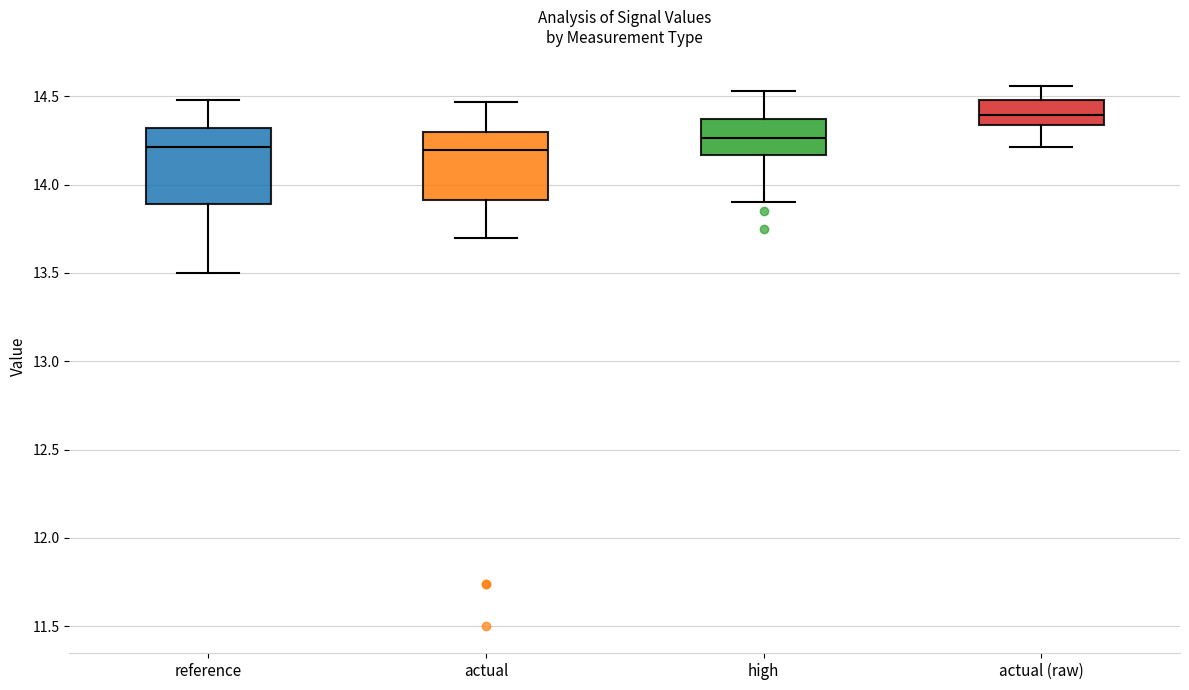

Reading left to right, transcribe this box plot: for each box, give where its median line is, the range the box spans, and where its two whiskers end, as read against the y-axis. The values are not printed on the chart, so give them approximately, as read against the axis.

reference: median 14.20, box 13.90 to 14.30, whiskers 13.50 to 14.50
actual: median 14.20, box 13.90 to 14.30, whiskers 13.70 to 14.45
high: median 14.25, box 14.15 to 14.35, whiskers 13.90 to 14.55
actual (raw): median 14.40, box 14.35 to 14.50, whiskers 14.20 to 14.55